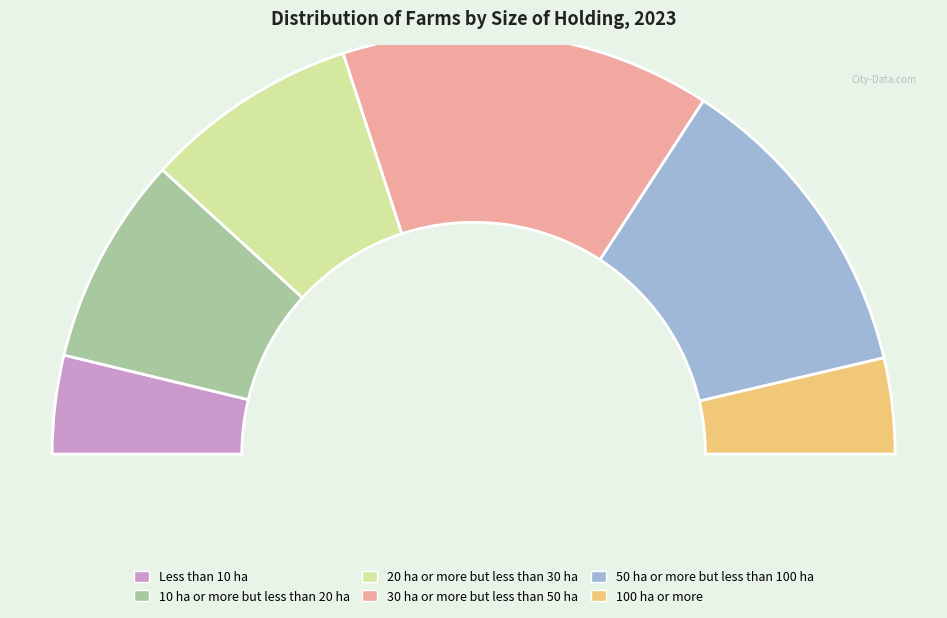

Rank the categories by value from lowest to highest.

100 ha or more, Less than 10 ha, 10 ha or more but less than 20 ha, 20 ha or more but less than 30 ha, 50 ha or more but less than 100 ha, 30 ha or more but less than 50 ha